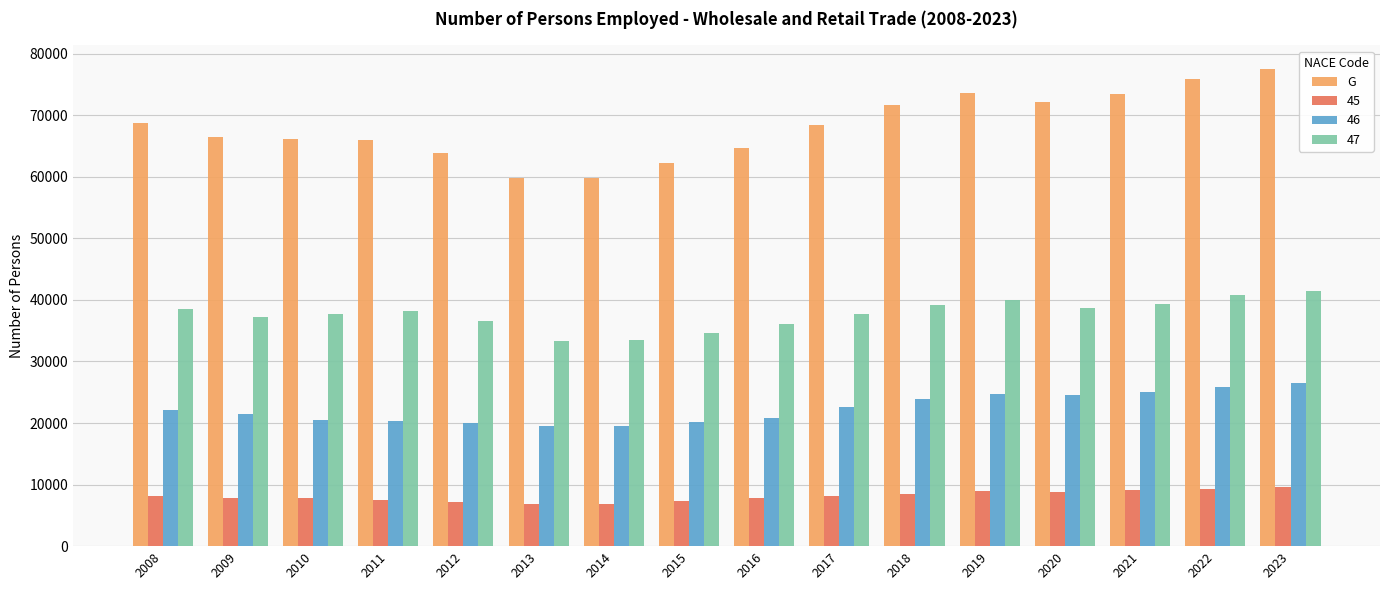

What is the difference between the highest and lowest values at 2023?

67886